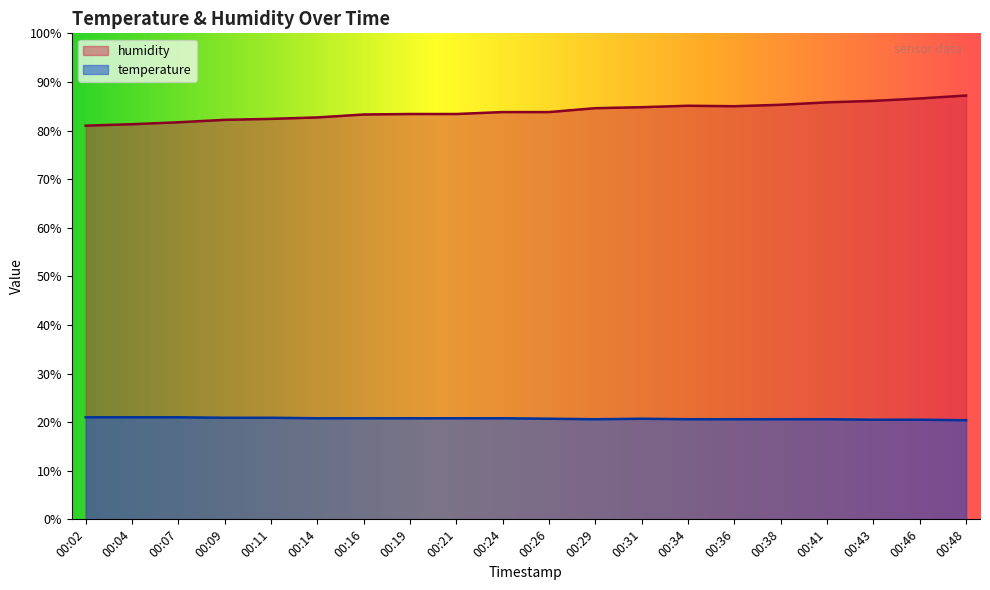

How many interior local valleys does the humidity series have?

1